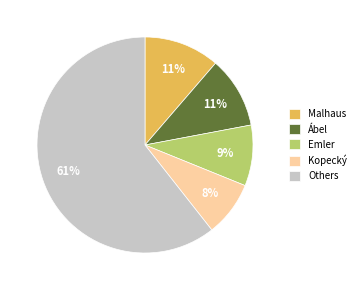

Is Ábel the majority of the pie?

No